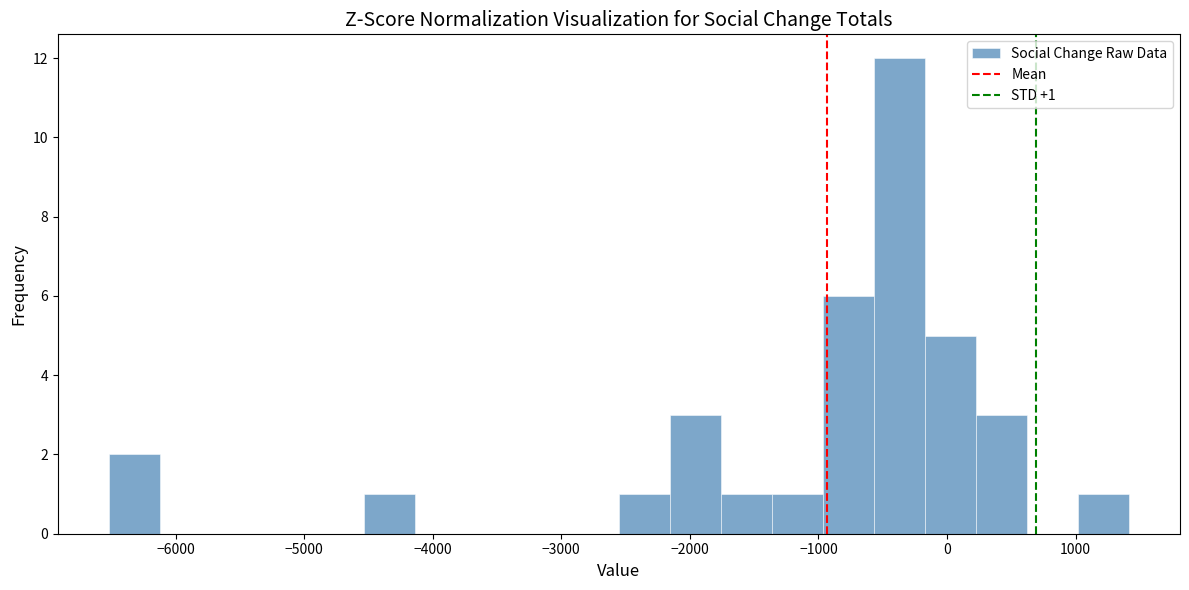

Around what value on the x-axis is the tallest bar? Give the approximate position of its centre, as read against the axis.

-400